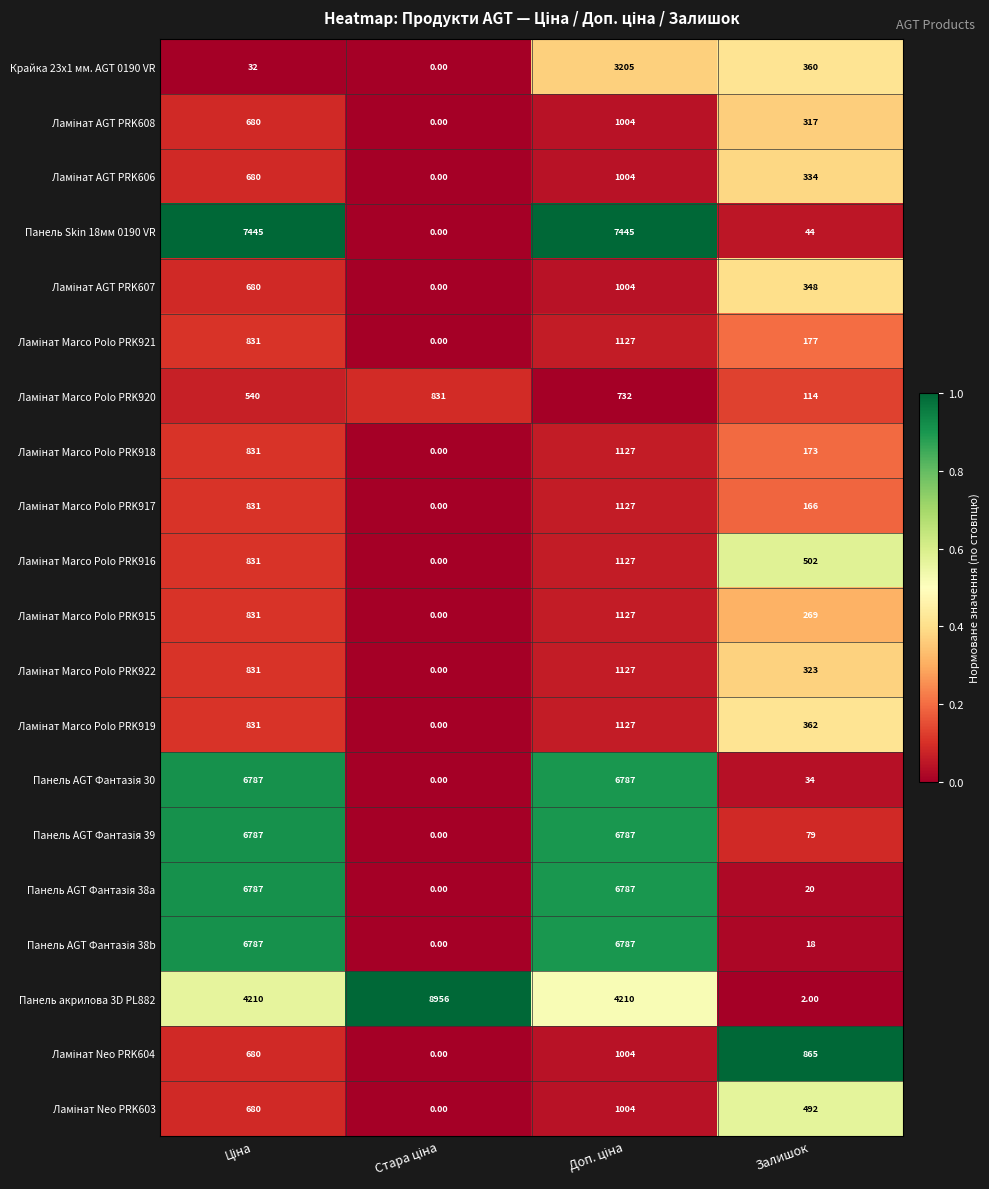

Which series has the widest spread of values?

Панель акрилова 3D PL882